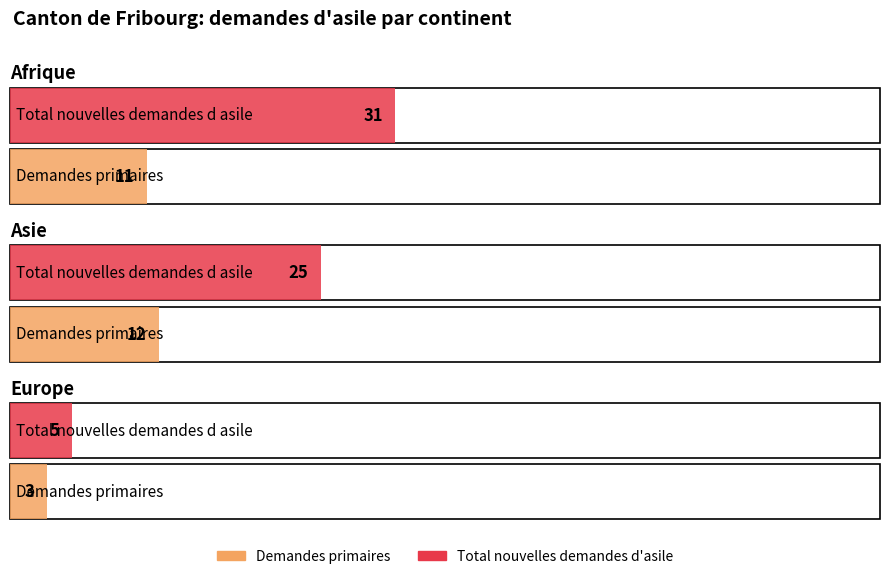

How many data points in Total nouvelles demandes d asile are less than 25?

1